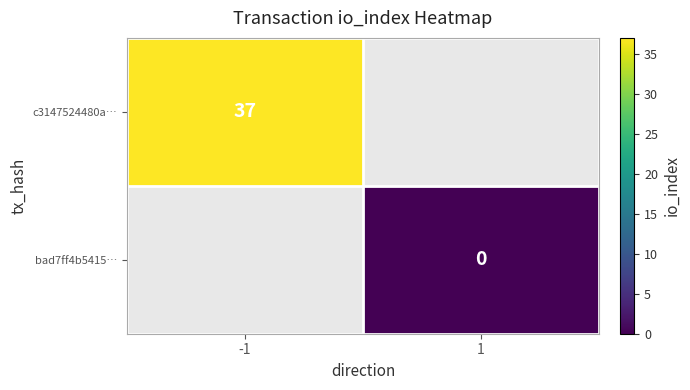

Is the value of c3147524480a… at -1 greater than the value of bad7ff4b5415… at 1?

Yes